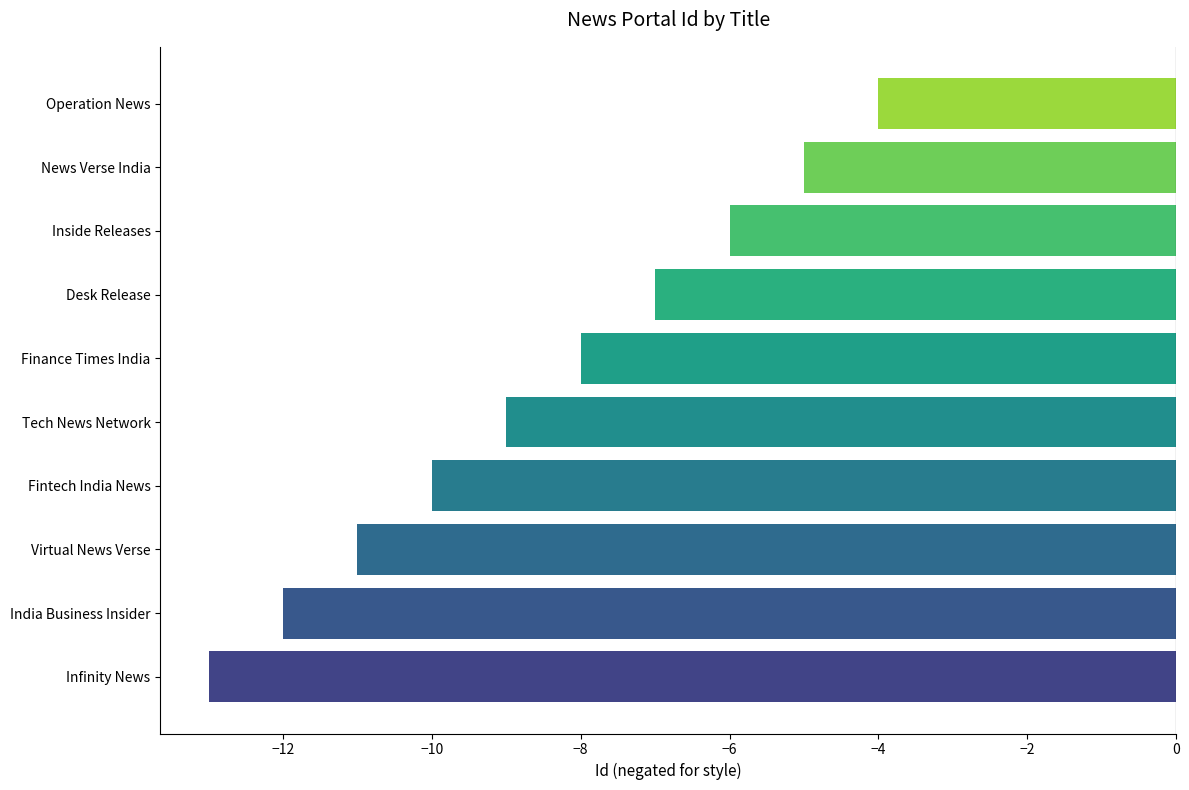

List the labels in order of value, largest first.

Operation News, News Verse India, Inside Releases, Desk Release, Finance Times India, Tech News Network, Fintech India News, Virtual News Verse, India Business Insider, Infinity News